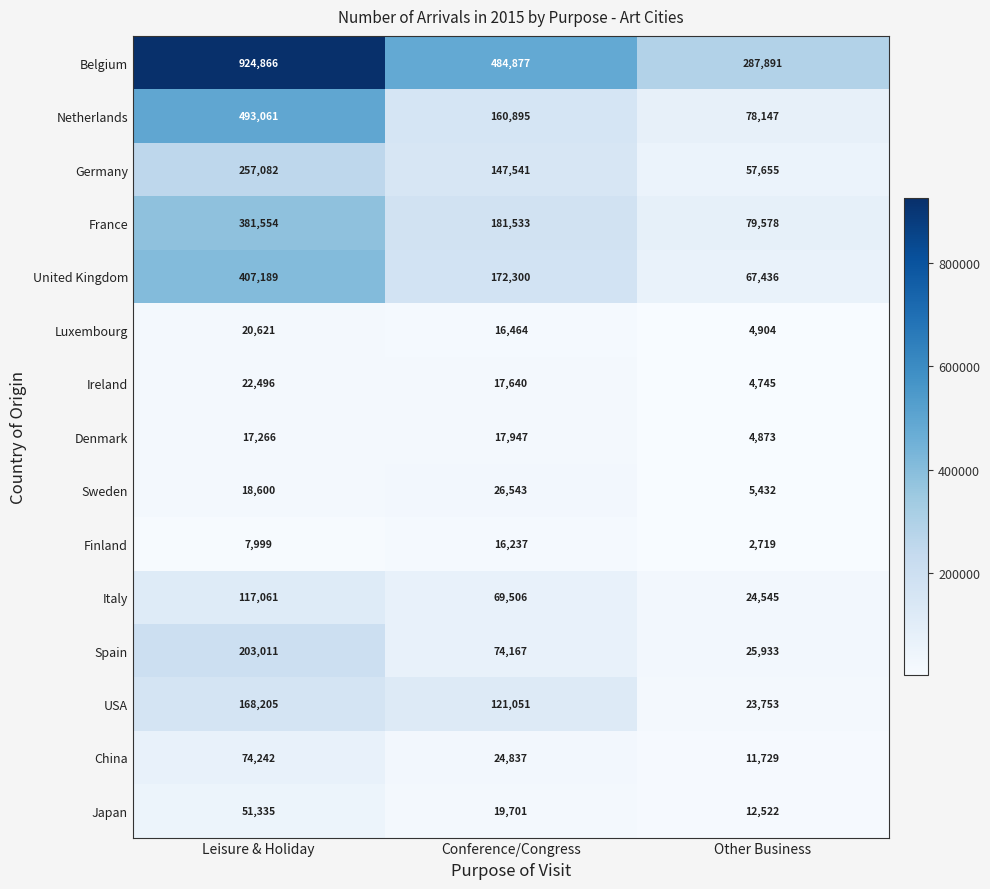

What is the total value across all series at Leisure & Holiday?

3164588